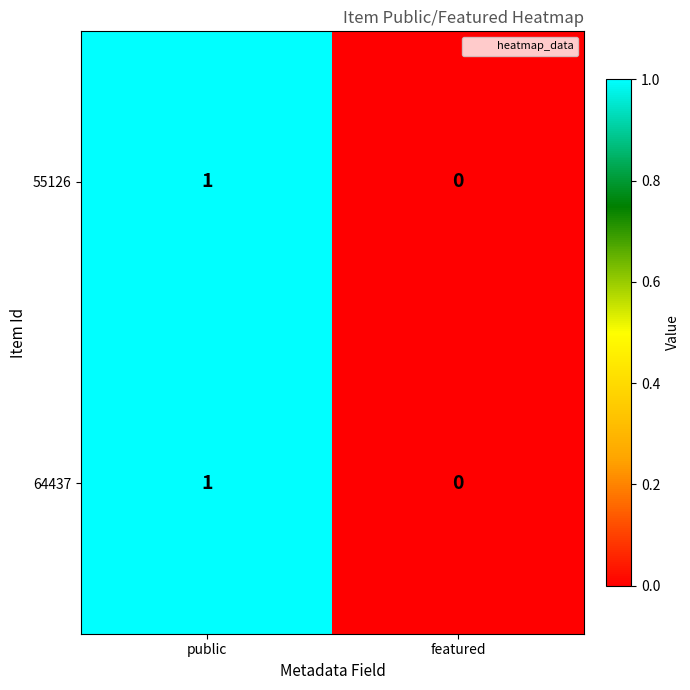

Where is 55126 nearest to the value 0?

featured